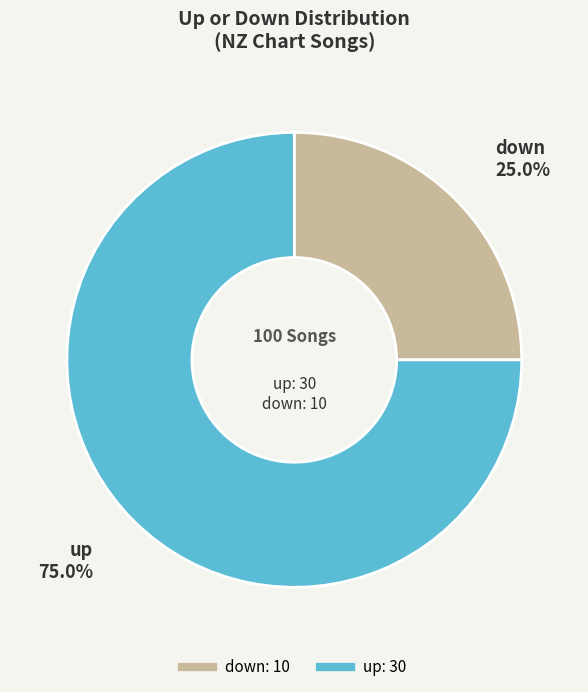

How many segments does this pie chart have?

2